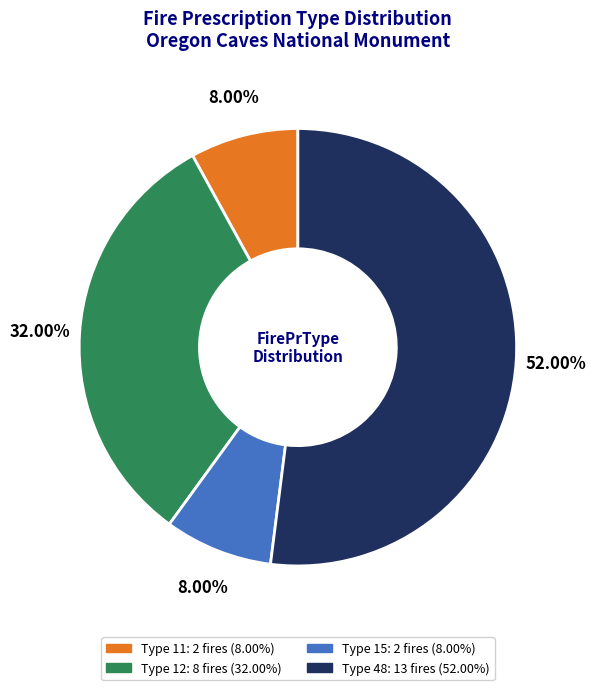

Does any single category account for the majority?

Yes